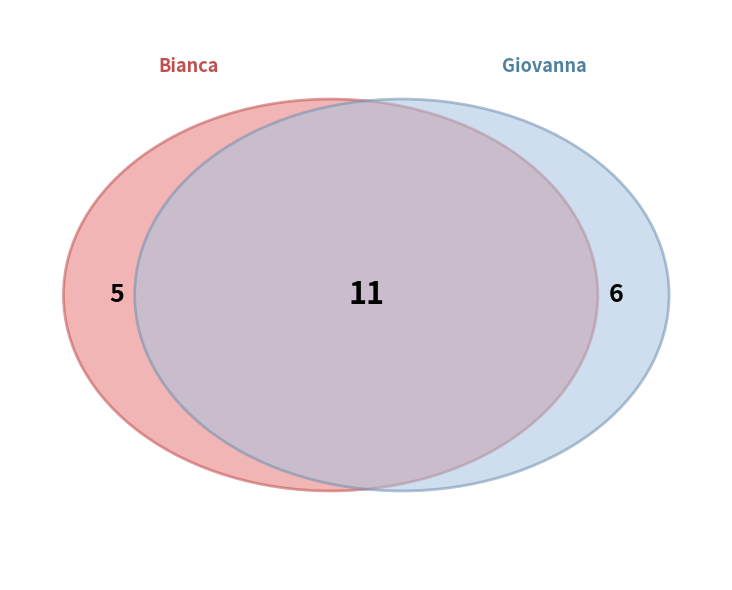

Is it true that Bianca is 59% of the pie?

False